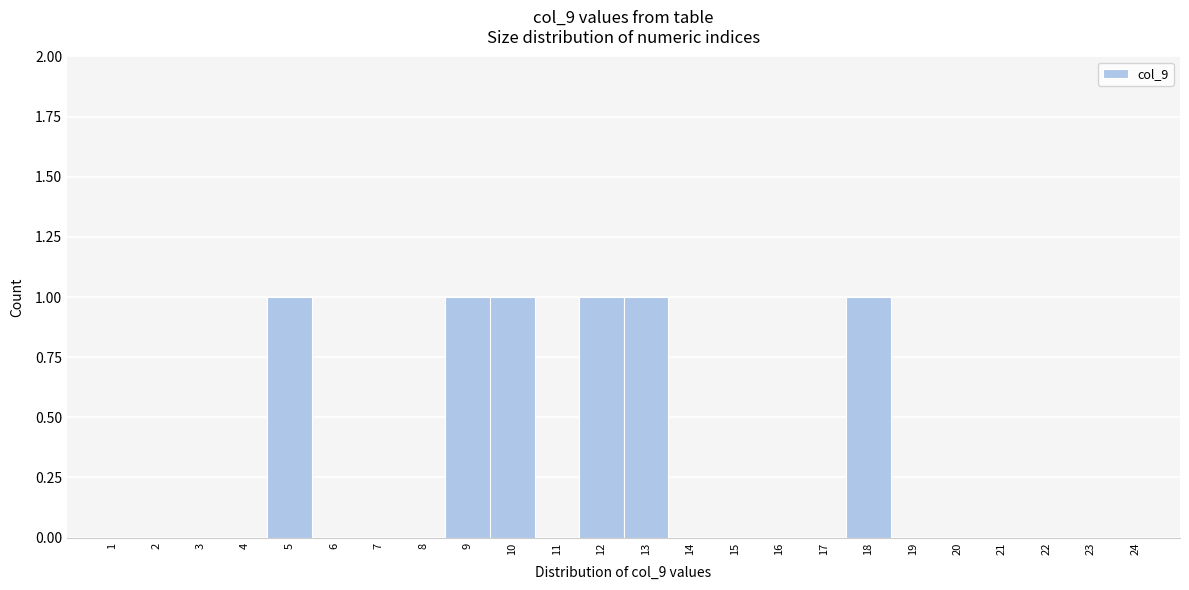

Reading left to right, transcribe this chart: for each bar, give the range it covers on the x-axis and its height. The values are not printed on the chart, so give them approximately, as read against the axis.

0.5 to 1.5: 0
1.5 to 2.5: 0
2.5 to 3.5: 0
3.5 to 4.5: 0
4.5 to 5.5: 1
5.5 to 6.5: 0
6.5 to 7.5: 0
7.5 to 8.5: 0
8.5 to 9.5: 1
9.5 to 10.5: 1
10.5 to 11.5: 0
11.5 to 12.5: 1
12.5 to 13.5: 1
13.5 to 14.5: 0
14.5 to 15.5: 0
15.5 to 16.5: 0
16.5 to 17.5: 0
17.5 to 18.5: 1
18.5 to 19.5: 0
19.5 to 20.5: 0
20.5 to 21.5: 0
21.5 to 22.5: 0
22.5 to 23.5: 0
23.5 to 24.5: 0